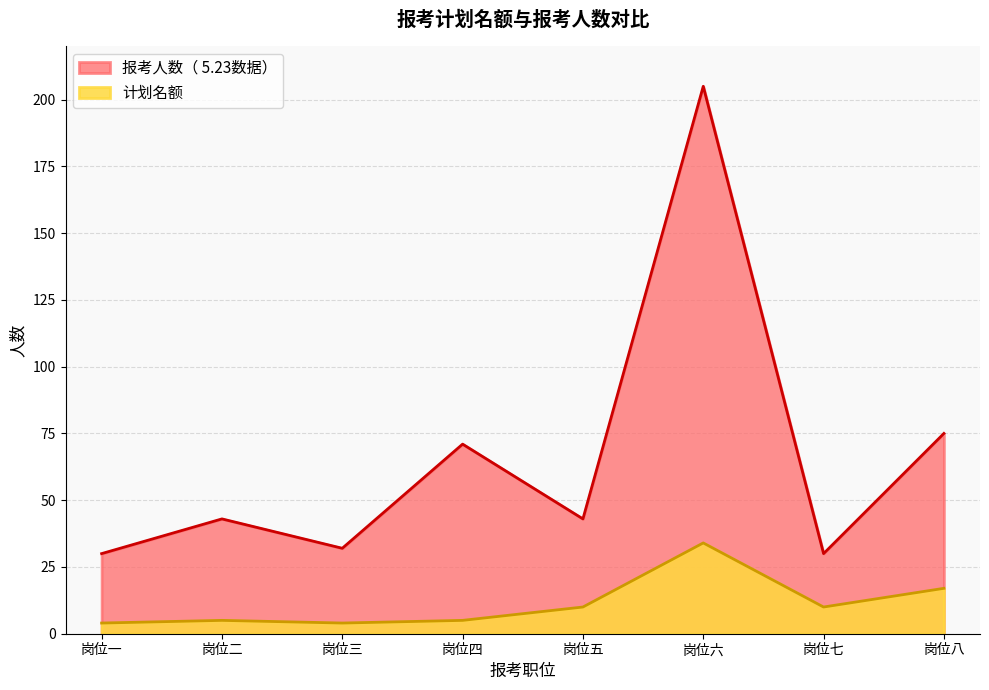

Between 岗位七 and 岗位八, which series saw the biggest shift?

报考人数（ 5.23数据）